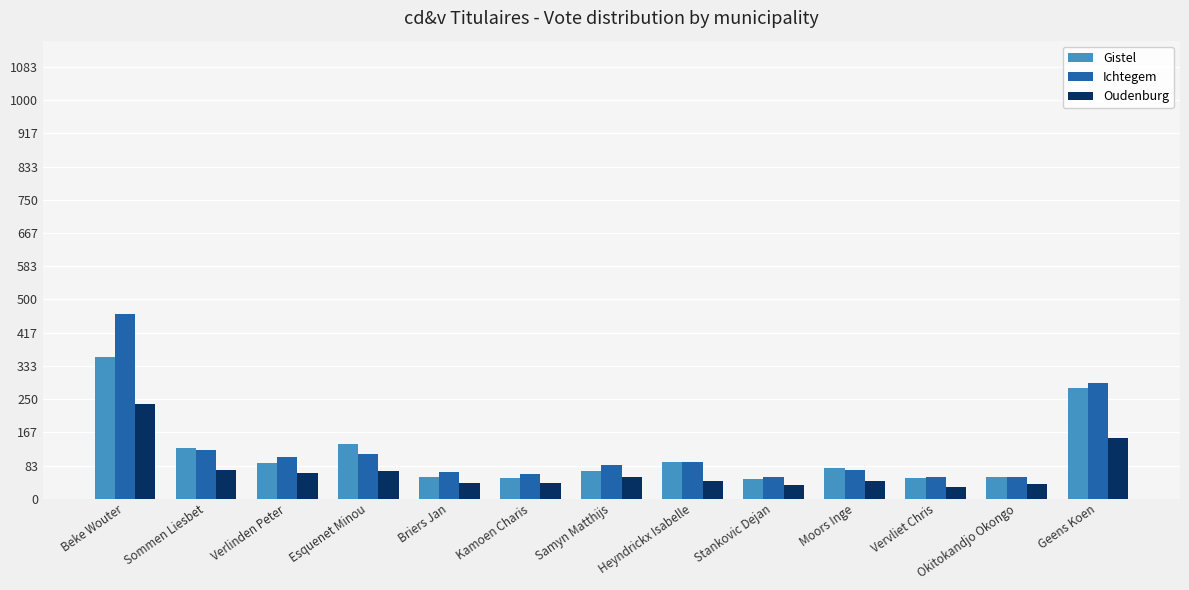

What is the average value of the Oudenburg series?

71